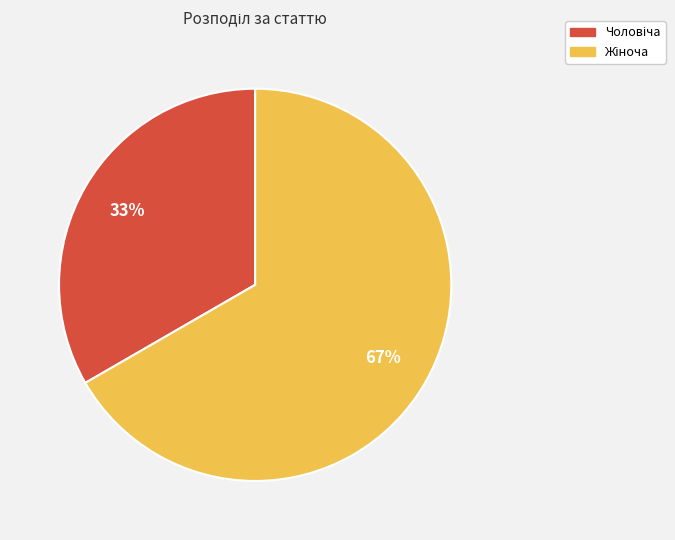

To the nearest percent, what is the average slice percentage?

50%